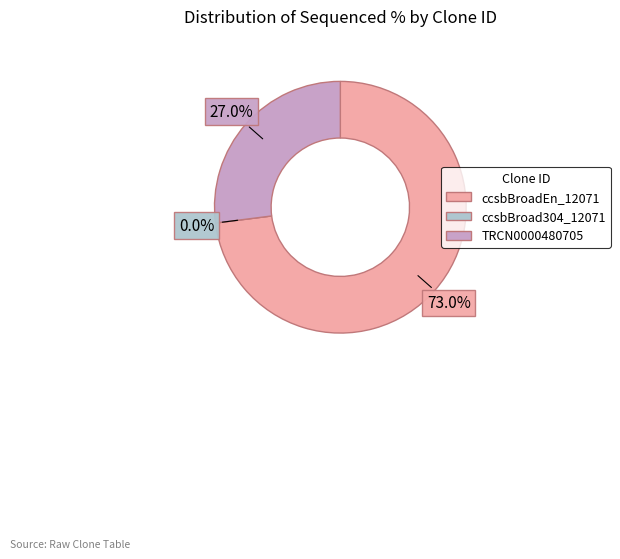

Do ccsbBroadEn_12071 and ccsbBroad304_12071 together represent more than half of the pie?

Yes